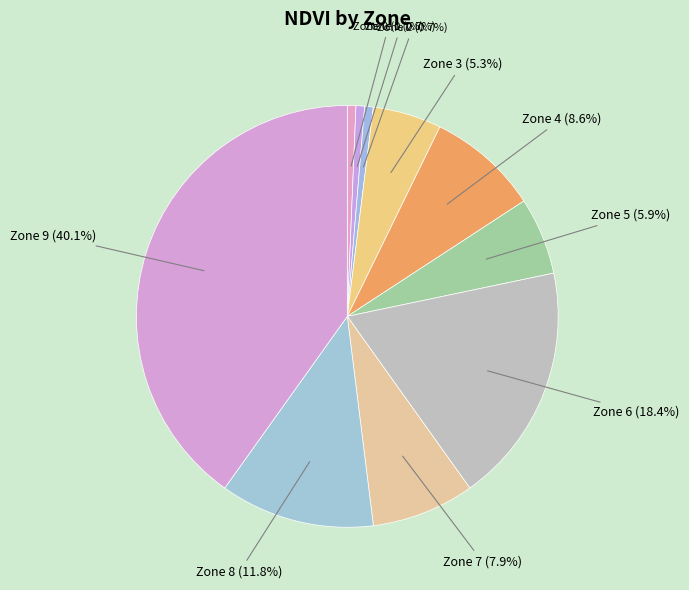

How many slices are in this pie chart?

10